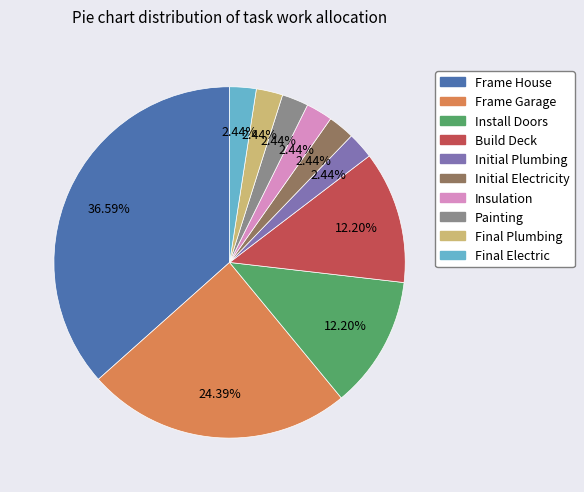

What is the largest slice in the pie chart?

Frame House